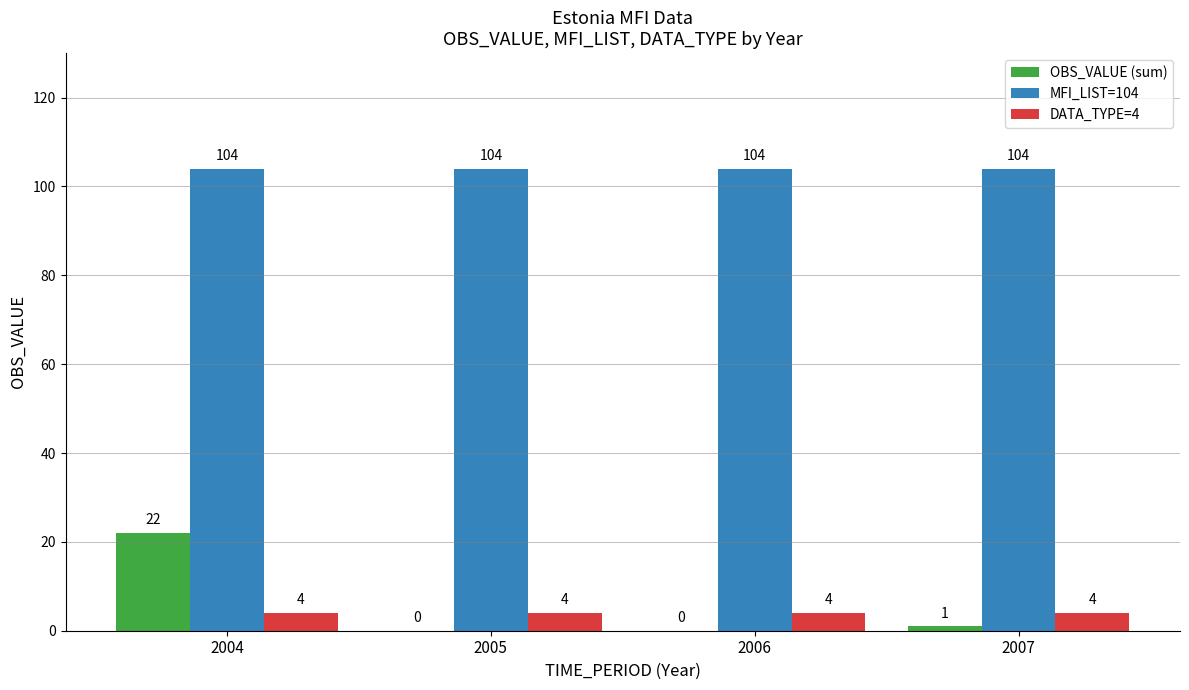

Reading right to left, extract all data points from this chart.

OBS_VALUE (sum): 2007=1	2006=0	2005=0	2004=22
MFI_LIST=104: 2007=104	2006=104	2005=104	2004=104
DATA_TYPE=4: 2007=4	2006=4	2005=4	2004=4